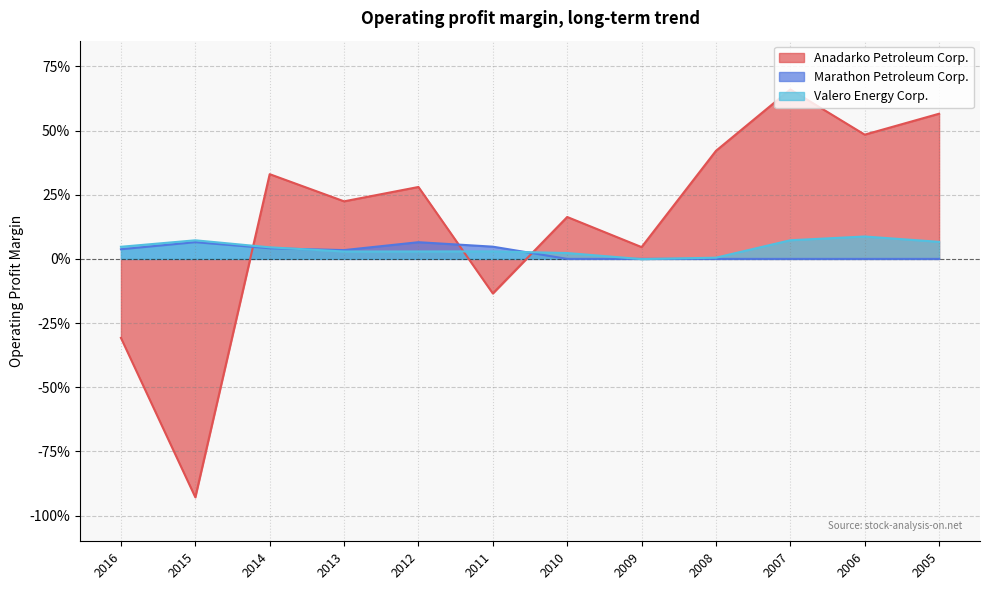

Which series has the largest total across all categories?

Anadarko Petroleum Corp.